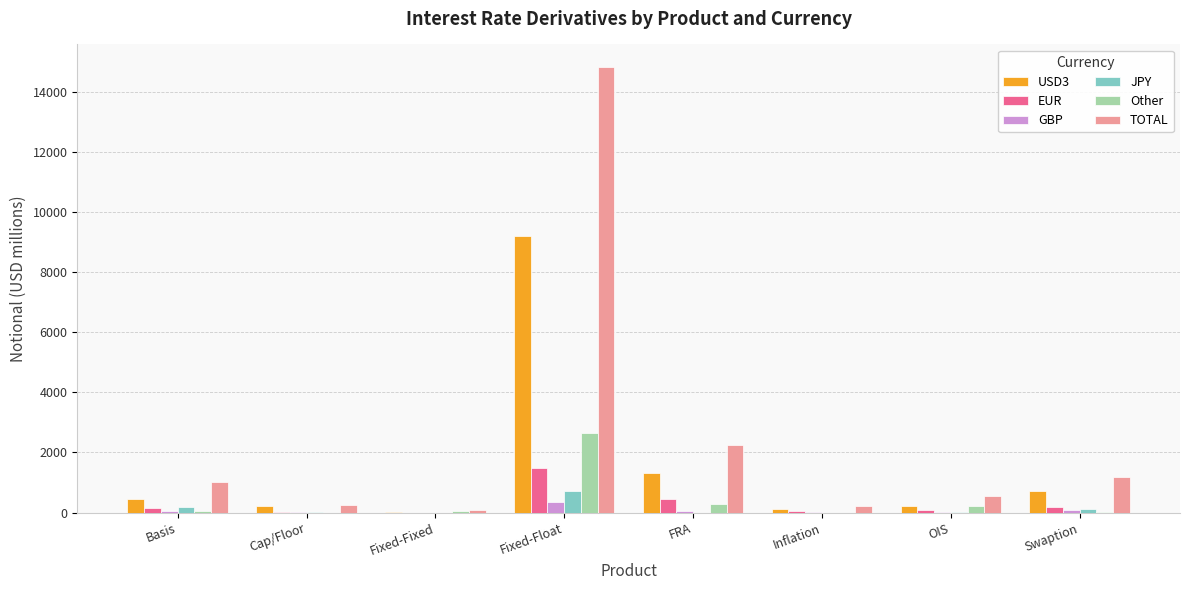

How many groups of bars are there?

8